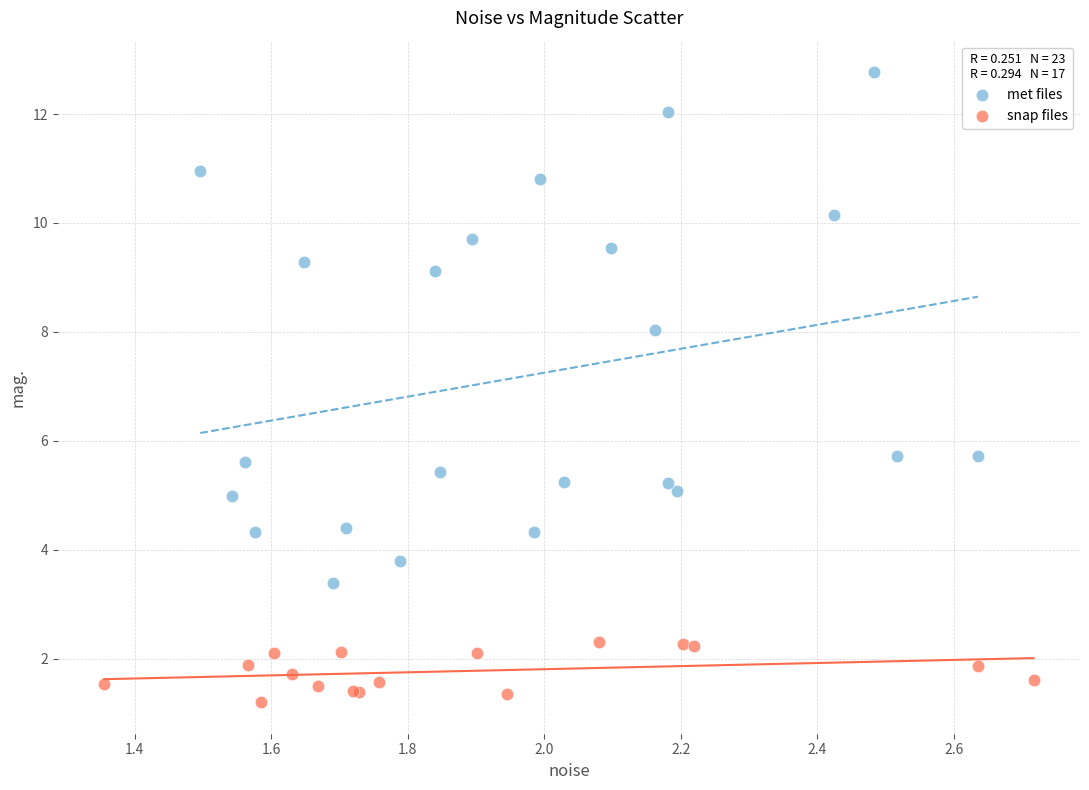

Which series has the widest spread of Y values?

met files